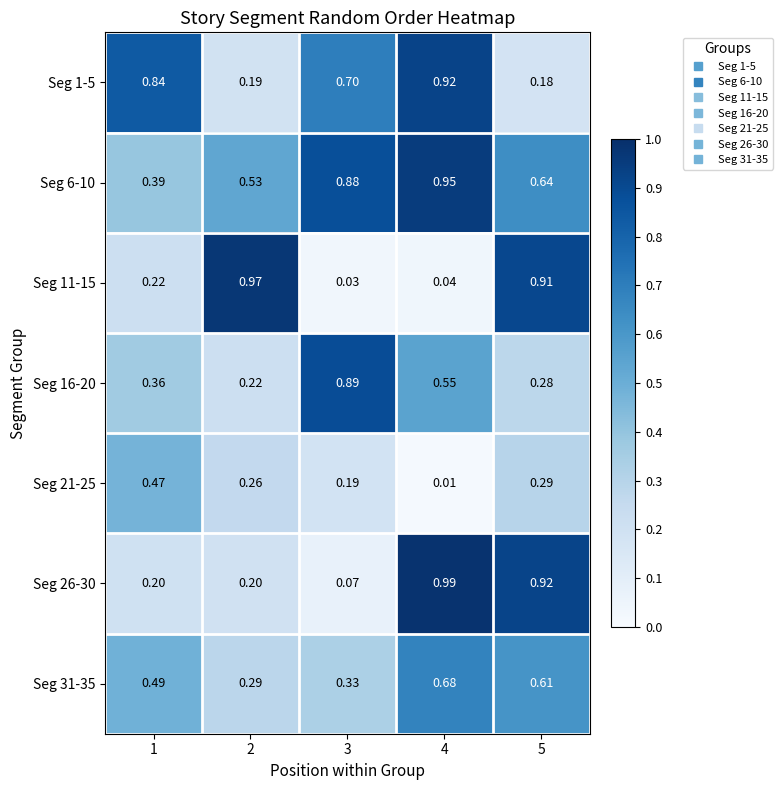

Which series has the largest range (max minus min)?

Seg 11-15